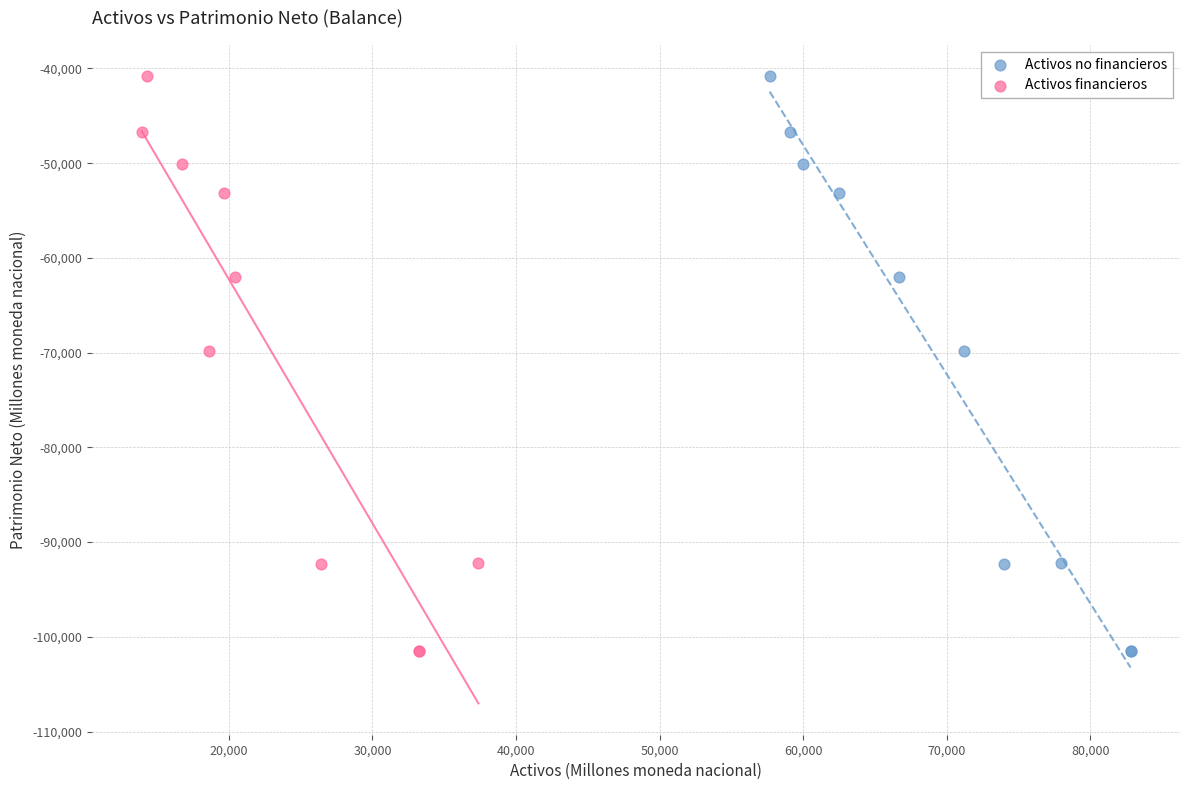

What are all the series names shown in the legend?

Activos no financieros, Activos financieros